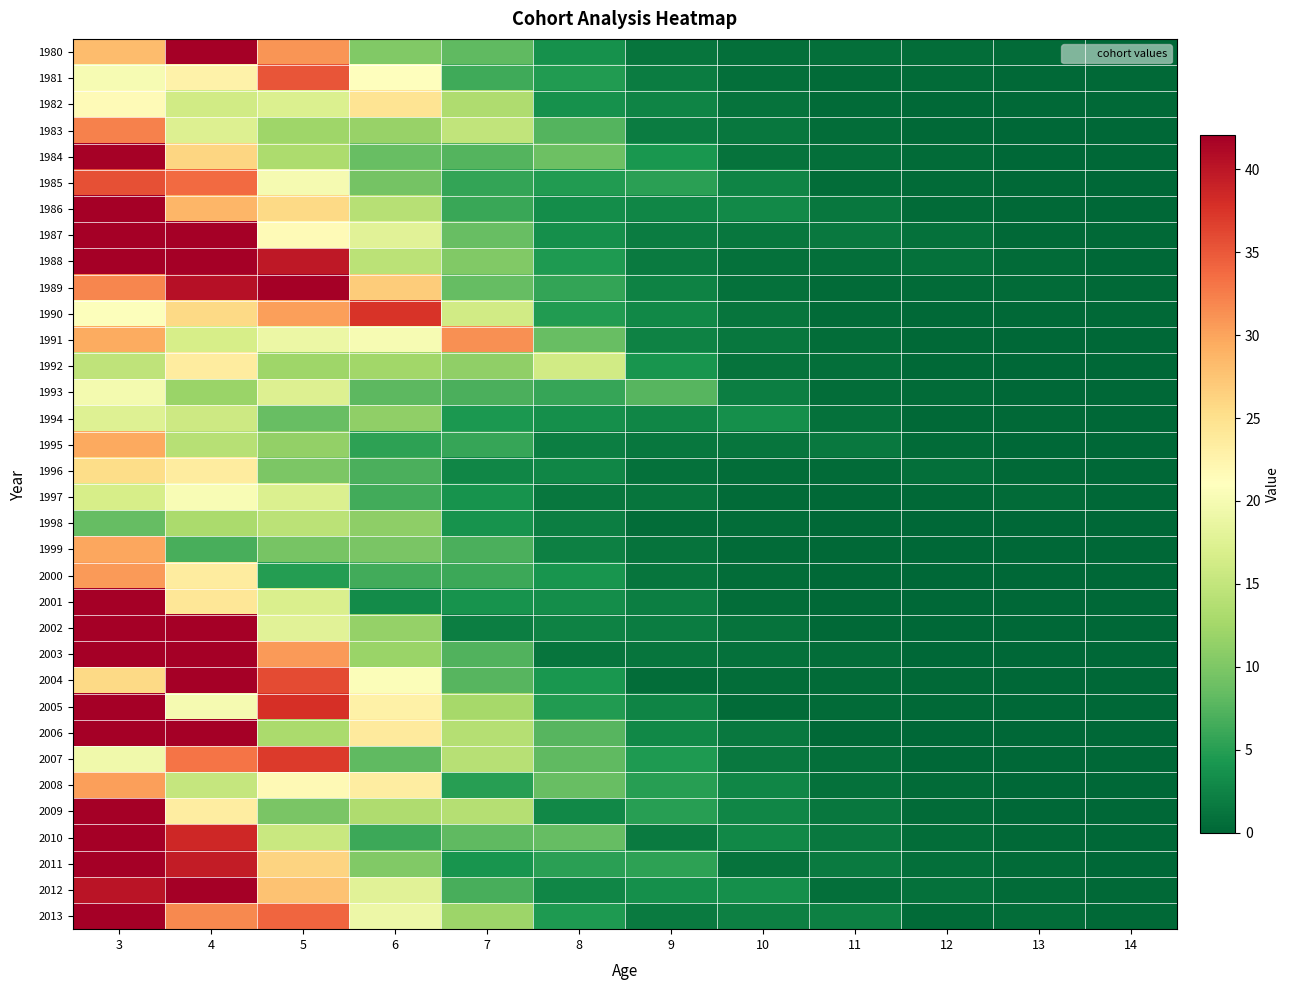

Reading left to right, transcribe all the data shown in this chart.

1980: 3=28.2	4=46.8	5=30.9	6=10.3	7=8.1	8=3.7	9=1.3	10=0.7	11=0.7	12=0.5	13=0.3	14=0.1
1981: 3=20.1	4=22.7	5=35.2	6=21.2	7=6.3	8=4.6	9=2.0	10=0.7	11=0.4	12=0.4	13=0.3	14=0.2
1982: 3=21.6	4=16.3	5=17.2	6=24.6	7=13.3	8=3.7	9=2.6	10=1.1	11=0.4	12=0.2	13=0.2	14=0.2
1983: 3=32.2	4=17.4	5=12.2	6=11.7	7=14.8	8=7.5	9=1.9	10=1.4	11=0.6	12=0.2	13=0.1	14=0.1
1984: 3=41.7	4=26.0	5=13.3	6=8.6	7=7.5	8=9.0	9=4.3	10=1.1	11=0.8	12=0.4	13=0.1	14=0.1
1985: 3=35.5	4=33.7	5=19.9	6=9.4	7=5.6	8=4.6	9=5.2	10=2.5	11=0.7	12=0.5	13=0.2	14=0.1
1986: 3=66.8	4=28.7	5=25.7	6=14.1	7=6.0	8=3.4	9=2.6	10=3.0	11=1.4	12=0.4	13=0.3	14=0.1
1987: 3=92.1	4=53.9	5=21.6	6=17.8	7=8.7	8=3.5	9=1.8	10=1.5	11=1.6	12=0.8	13=0.2	14=0.2
1988: 3=50.4	4=74.0	5=39.8	6=14.3	7=10.2	8=4.6	9=1.7	10=0.9	11=0.7	12=0.9	13=0.4	14=0.1
1989: 3=32.0	4=40.5	5=55.1	6=26.8	7=8.5	8=5.6	9=2.3	10=0.9	11=0.5	12=0.4	13=0.5	14=0.2
1990: 3=20.8	4=25.7	5=30.3	6=37.5	7=16.1	8=4.8	9=2.9	10=1.2	11=0.5	12=0.3	13=0.2	14=0.3
1991: 3=29.5	4=16.7	5=19.0	6=20.1	7=31.4	8=8.6	9=2.3	10=1.5	11=0.6	12=0.2	13=0.1	14=0.1
1992: 3=14.8	4=23.6	5=12.3	6=12.4	7=11.3	8=16.2	9=4.0	10=1.1	11=0.7	12=0.3	13=0.1	14=0.1
1993: 3=19.8	4=11.8	5=17.4	6=8.0	7=7.0	8=5.9	9=7.7	10=2.0	11=0.5	12=0.4	13=0.2	14=0.1
1994: 3=17.5	4=15.8	5=8.6	6=11.2	7=4.4	8=3.5	9=2.7	10=3.6	11=0.9	12=0.3	13=0.2	14=0.1
1995: 3=29.6	4=14.0	5=11.4	6=5.4	7=5.8	8=2.1	9=1.5	10=1.2	11=1.5	12=0.4	13=0.1	14=0.1
1996: 3=25.3	4=23.6	5=10.0	6=7.0	7=2.8	8=2.7	9=0.8	10=0.6	11=0.5	12=0.7	13=0.2	14=0.1
1997: 3=16.6	4=20.3	5=17.2	6=6.4	7=3.8	8=1.4	9=1.2	10=0.4	11=0.3	12=0.2	13=0.3	14=0.1
1998: 3=8.5	4=13.1	5=14.4	6=11.2	7=3.8	8=2.0	9=0.7	10=0.5	11=0.2	12=0.1	13=0.1	14=0.2
1999: 3=29.7	4=6.8	5=9.6	6=9.7	7=7.1	8=2.2	9=1.1	10=0.3	11=0.3	12=0.1	13=0.1	14=0.1
2000: 3=30.6	4=23.6	5=4.9	6=6.4	7=6.1	8=4.0	9=1.2	10=0.5	11=0.2	12=0.1	13=0.0	14=0.0
2001: 3=53.0	4=24.3	5=17.0	6=3.2	7=3.9	8=3.4	9=2.0	10=0.6	11=0.3	12=0.1	13=0.1	14=0.0
2002: 3=62.0	4=42.2	5=17.8	6=11.6	7=2.1	8=2.3	9=1.8	10=1.1	11=0.3	12=0.1	13=0.0	14=0.0
2003: 3=71.6	4=49.3	5=30.6	6=12.0	7=7.3	8=1.2	9=1.2	10=0.9	11=0.5	12=0.1	13=0.1	14=0.0
2004: 3=25.6	4=56.9	5=35.8	6=20.7	7=7.6	8=4.2	9=0.6	10=0.6	11=0.5	12=0.3	13=0.1	14=0.0
2005: 3=73.9	4=20.0	5=37.9	6=22.9	7=12.8	8=4.7	9=2.6	10=0.4	11=0.3	12=0.2	13=0.1	14=0.0
2006: 3=42.6	4=57.4	5=13.1	6=23.7	7=13.8	8=7.7	9=2.8	10=1.5	11=0.2	12=0.2	13=0.1	14=0.1
2007: 3=19.5	4=33.0	5=37.1	6=8.1	7=14.1	8=8.2	9=4.5	10=1.6	11=0.8	12=0.1	13=0.1	14=0.0
2008: 3=30.3	4=15.2	5=21.8	6=23.5	7=4.9	8=8.6	9=5.0	10=2.7	11=0.9	12=0.4	13=0.0	14=0.0
2009: 3=49.3	4=23.5	5=9.8	6=13.4	7=13.8	8=2.9	9=5.0	10=2.8	11=1.4	12=0.4	13=0.2	14=0.0
2010: 3=50.3	4=38.4	5=15.5	6=6.2	7=8.2	8=8.4	9=1.8	10=2.9	11=1.5	12=0.6	13=0.2	14=0.1
2011: 3=60.6	4=39.5	5=26.3	6=10.2	7=4.0	8=5.2	9=5.4	10=1.1	11=1.7	12=0.8	13=0.3	14=0.1
2012: 3=40.2	4=47.9	5=27.7	6=17.9	7=6.8	8=2.6	9=3.5	10=3.5	11=0.7	12=0.9	13=0.4	14=0.2
2013: 3=43.1	4=31.9	5=34.0	6=19.1	7=12.1	8=4.6	9=1.8	10=2.3	11=2.2	12=0.4	13=0.5	14=0.2